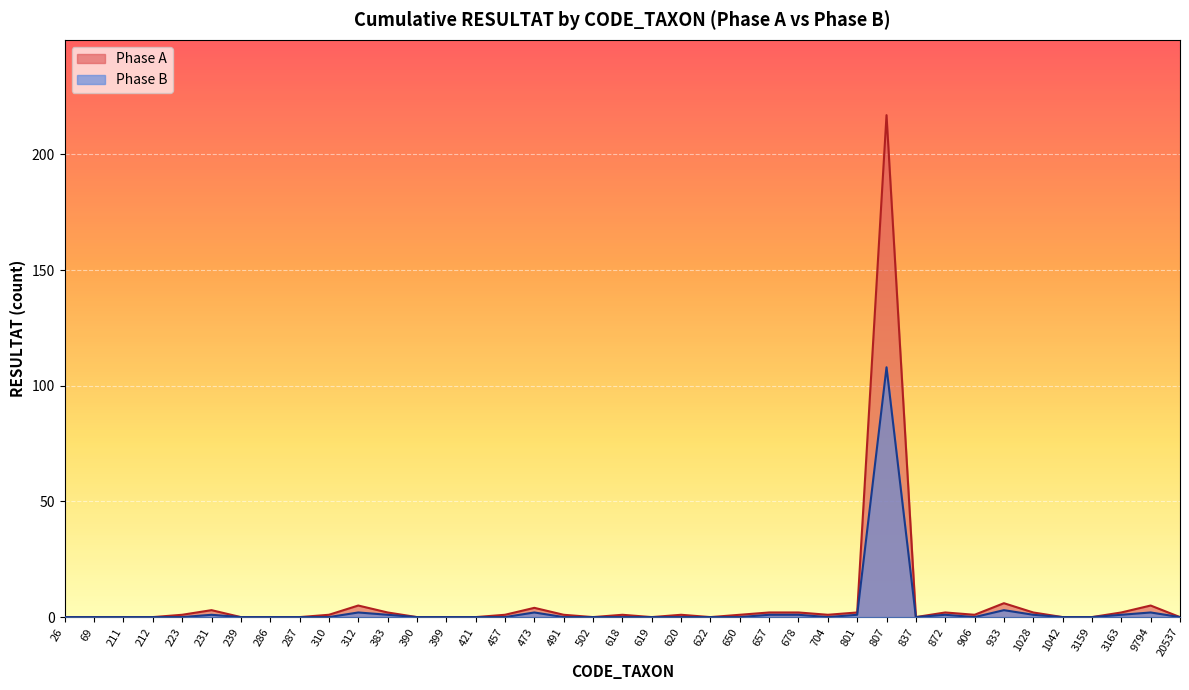

True or false: Phase B and Phase A intersect in this chart.

False